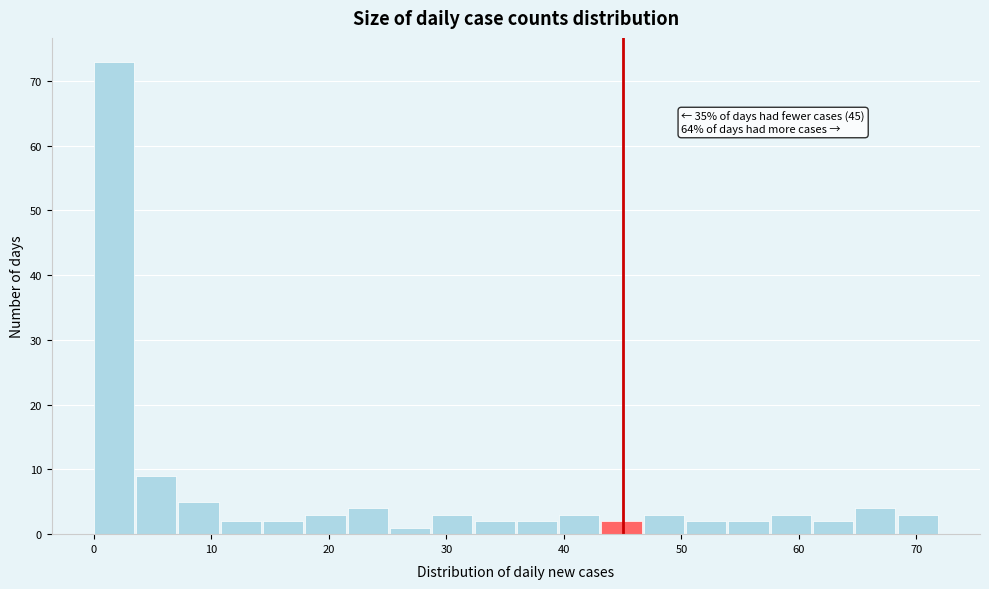

Around what value on the x-axis is the tallest bar? Give the approximate position of its centre, as read against the axis.

2